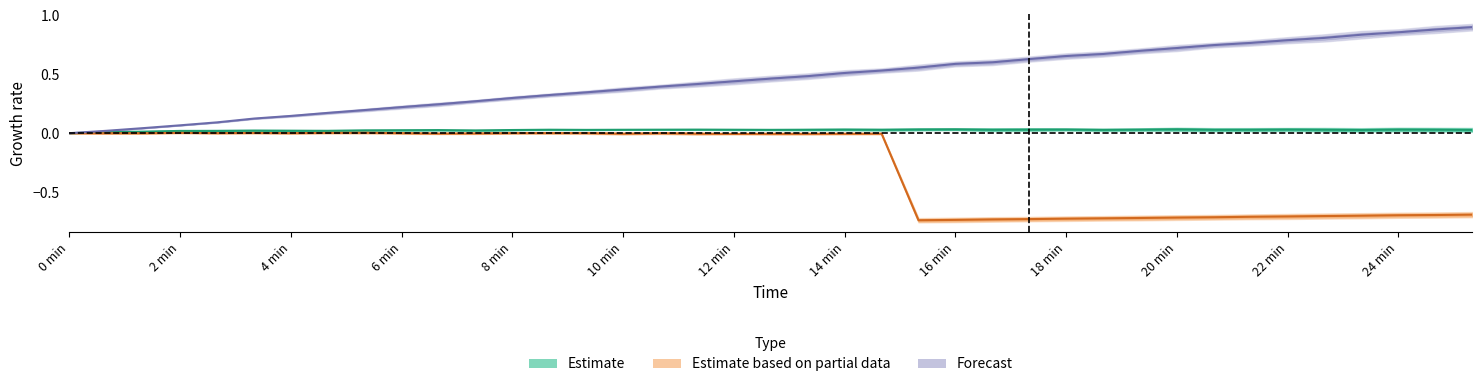

What are all the series names shown in the legend?

Estimate, Estimate based on partial data, Forecast